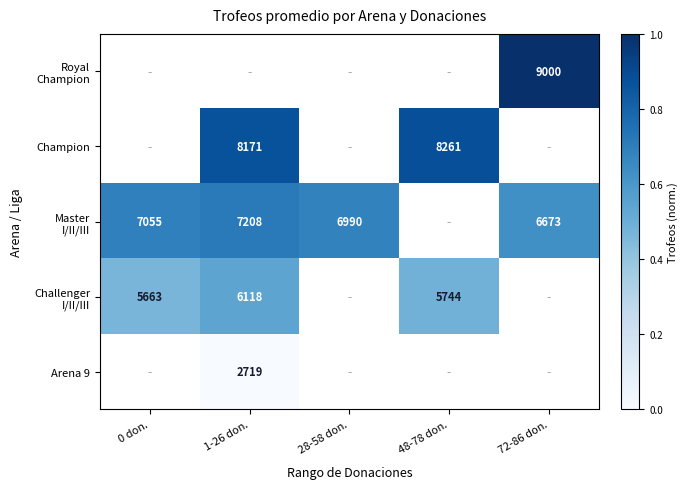

The value of Champion at 1-26 don. is 14373. True or false?

False